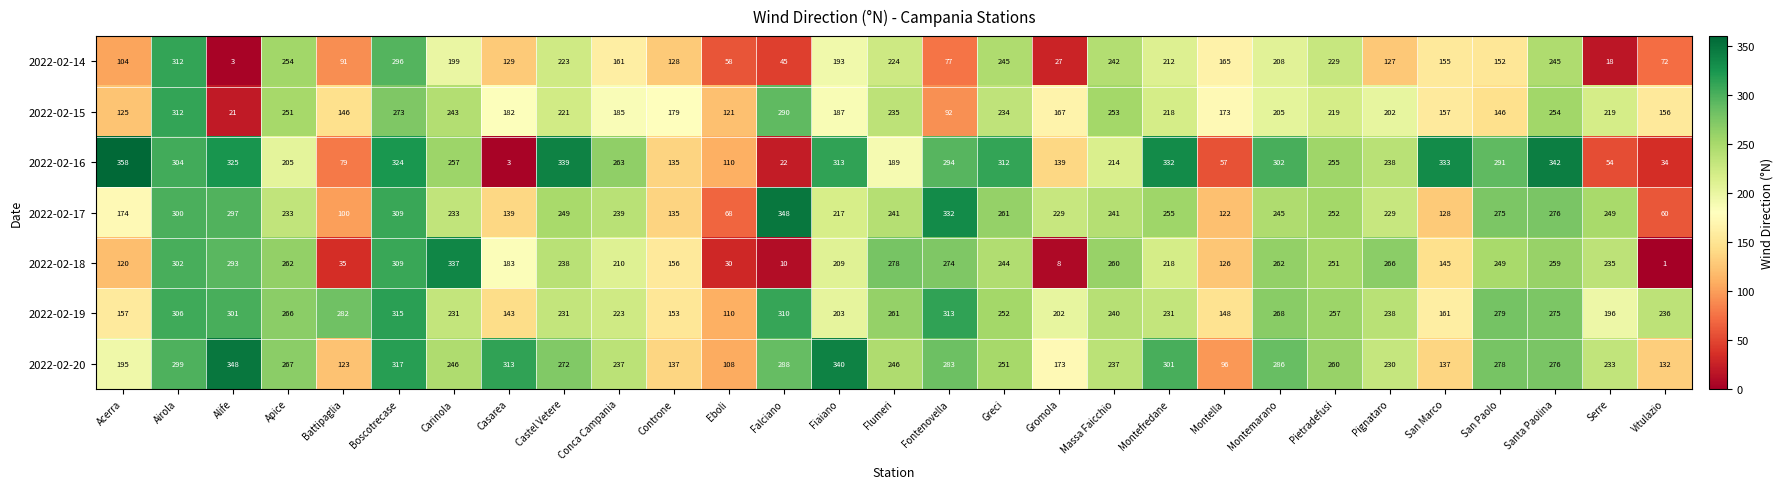

What is the lowest value of the 2022-02-16 series?

3